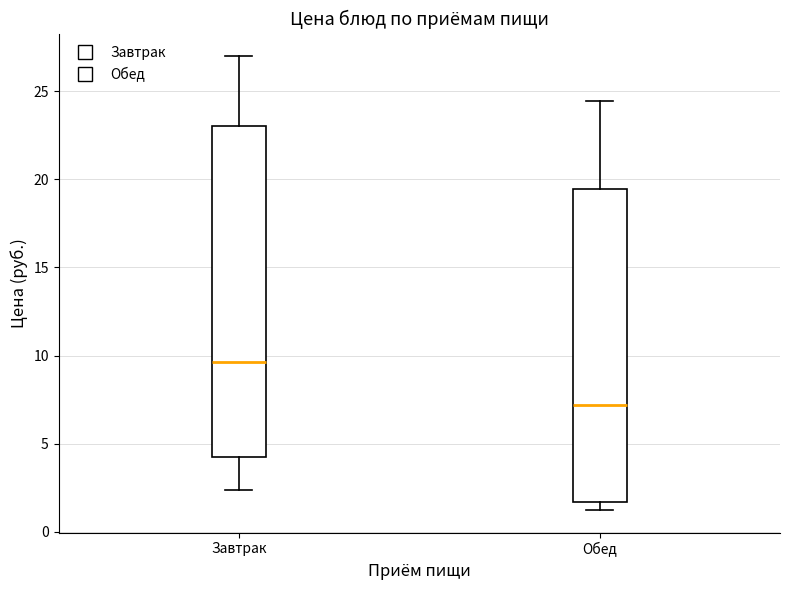

Reading left to right, read every box against the y-axis: the position of its median line, the range the box covers, and the ends of its whiskers. The values are not printed on the chart, so give them approximately, as read against the axis.

Завтрак: median 9.5, box 4.0 to 23.0, whiskers 2.5 to 27.0
Обед: median 7.0, box 1.5 to 19.5, whiskers 1.5 (just below the box's lower edge) to 24.5